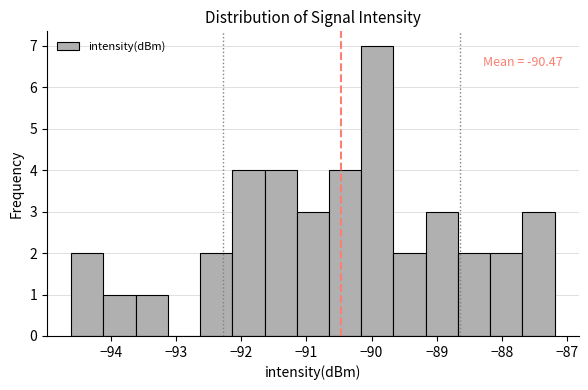

Over which range of the x-axis is the bar tallest?

-90.2 to -89.7